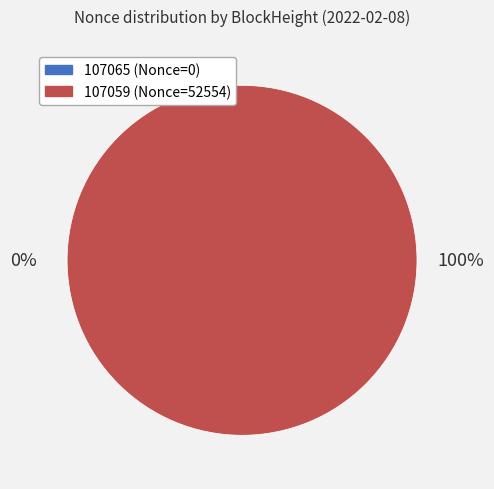

Which category has the smallest portion of the pie?

107065